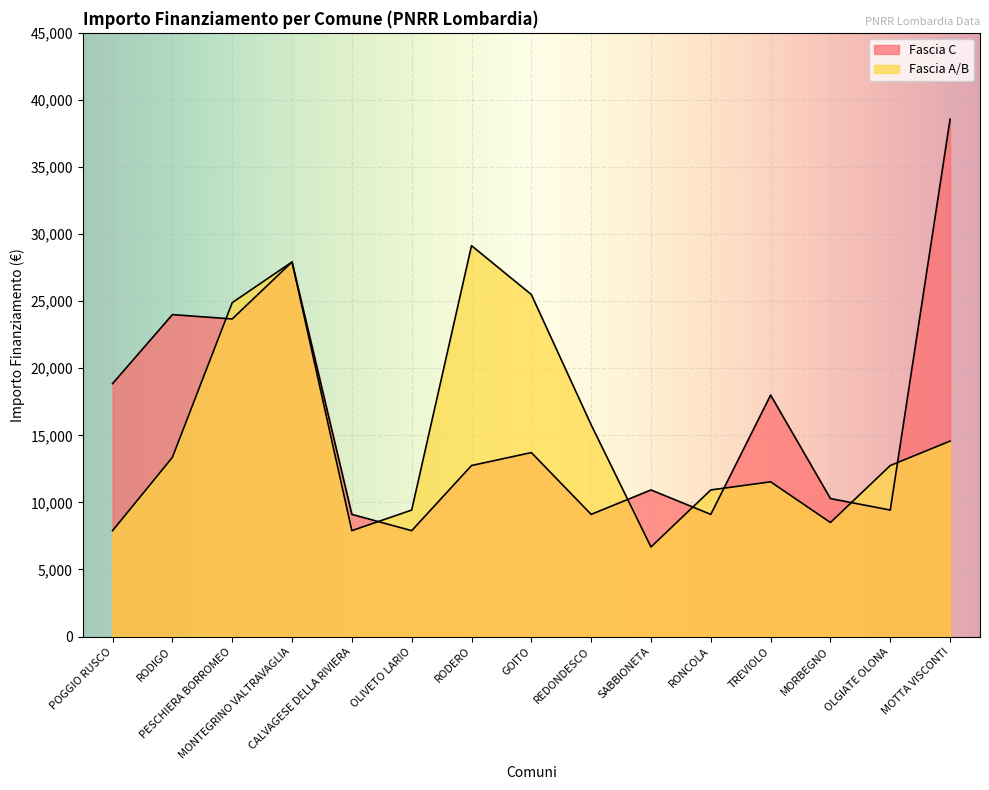

Where is Fascia A/B nearest to the value 17906?

REDONDESCO